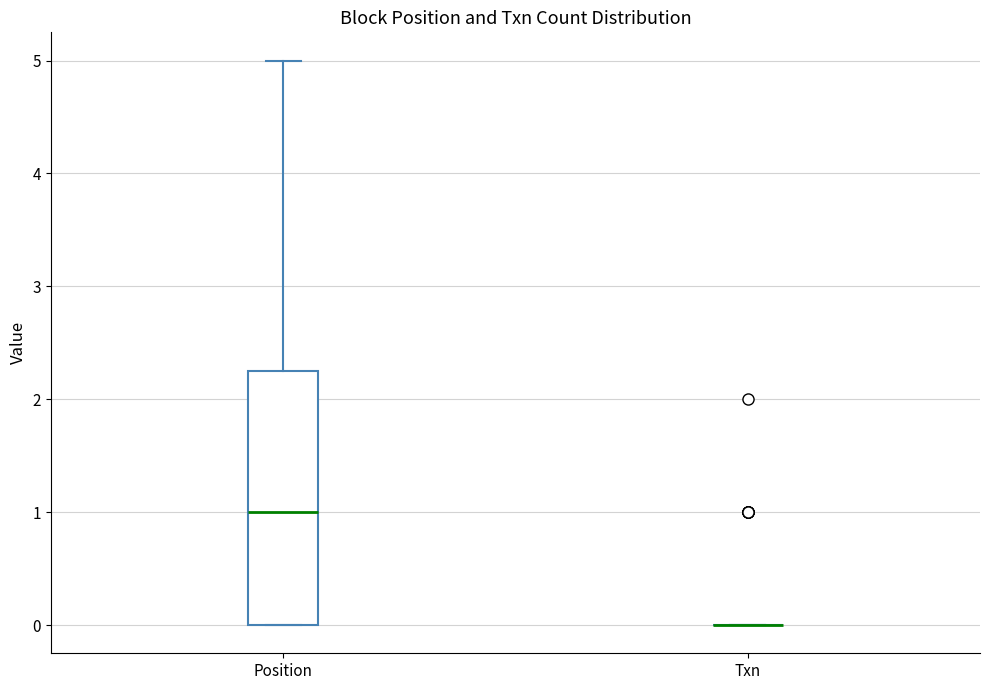

Where does the upper whisker of the box for Position end on the y-axis? The values are not printed on the chart, so give them approximately, as read against the axis.

5.0